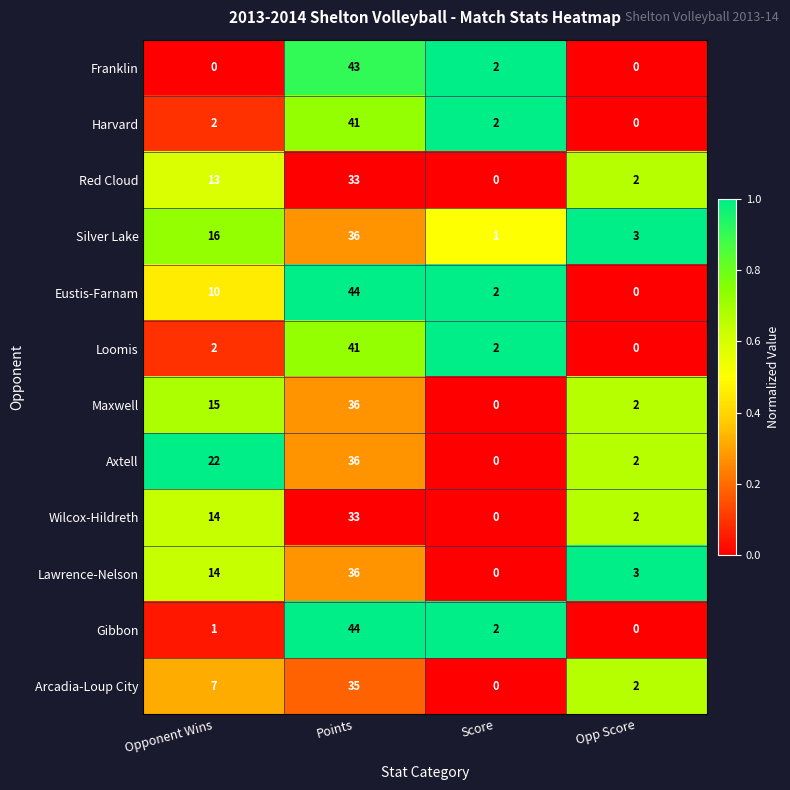

Is it true that Harvard equals 71 at Points?

False